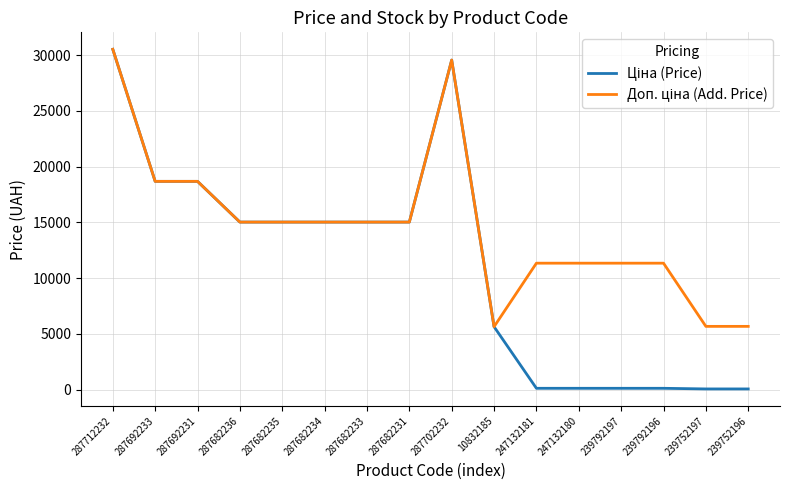

Which category has the highest value across all series?

287712232